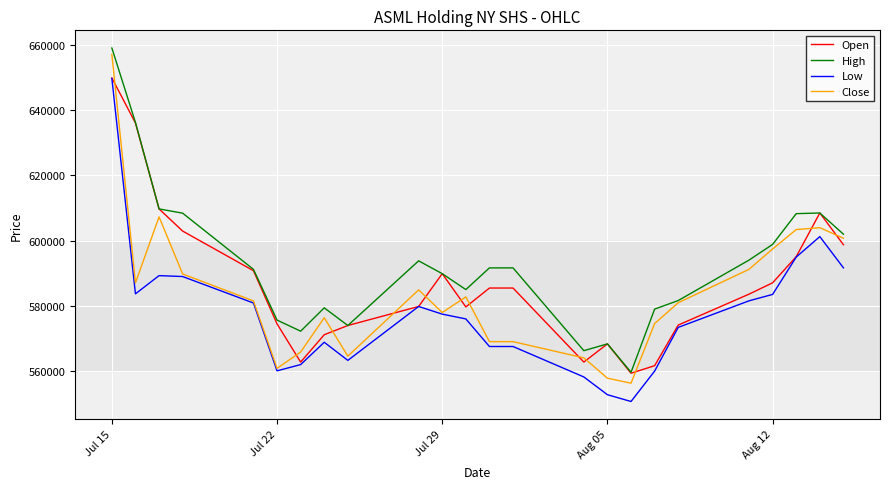

Which series has the largest total across all categories?

High